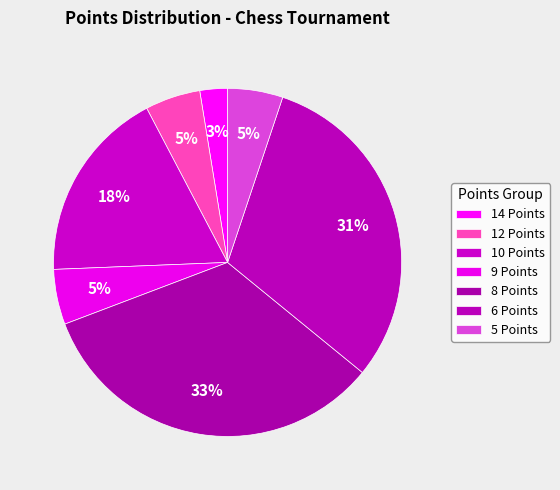

Is there any slice that represents more than half of the pie?

No